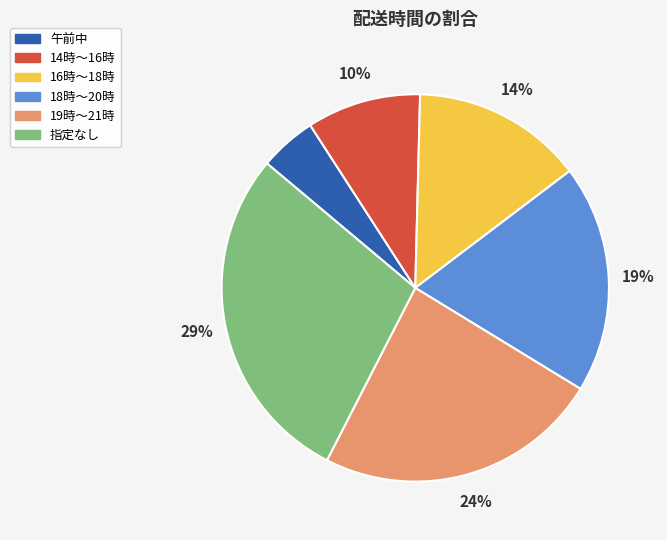

What is the smallest slice in the pie chart?

午前中